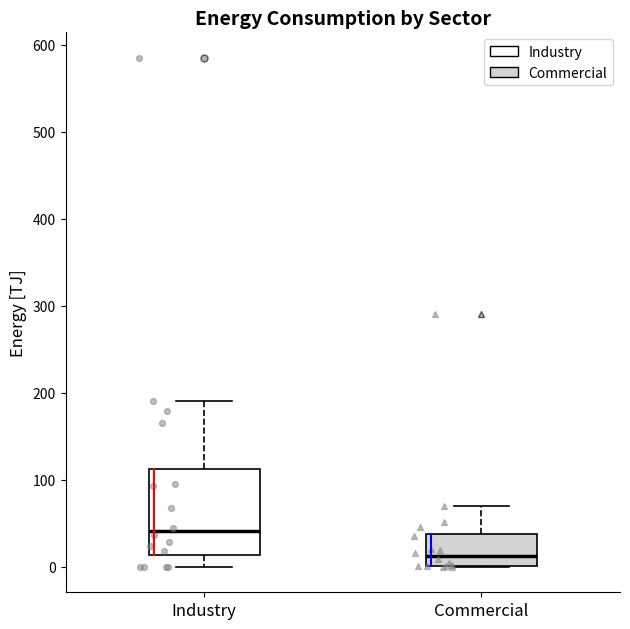

Comparing the boxes themselves (not the whiskers), which one is the tallest?

Industry